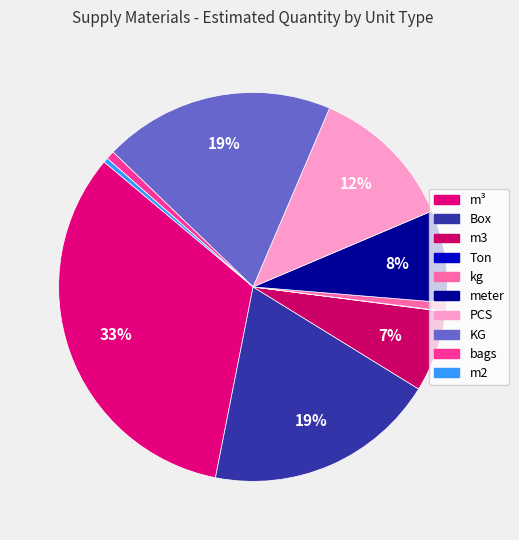

What is the smallest slice in the pie chart?

Ton